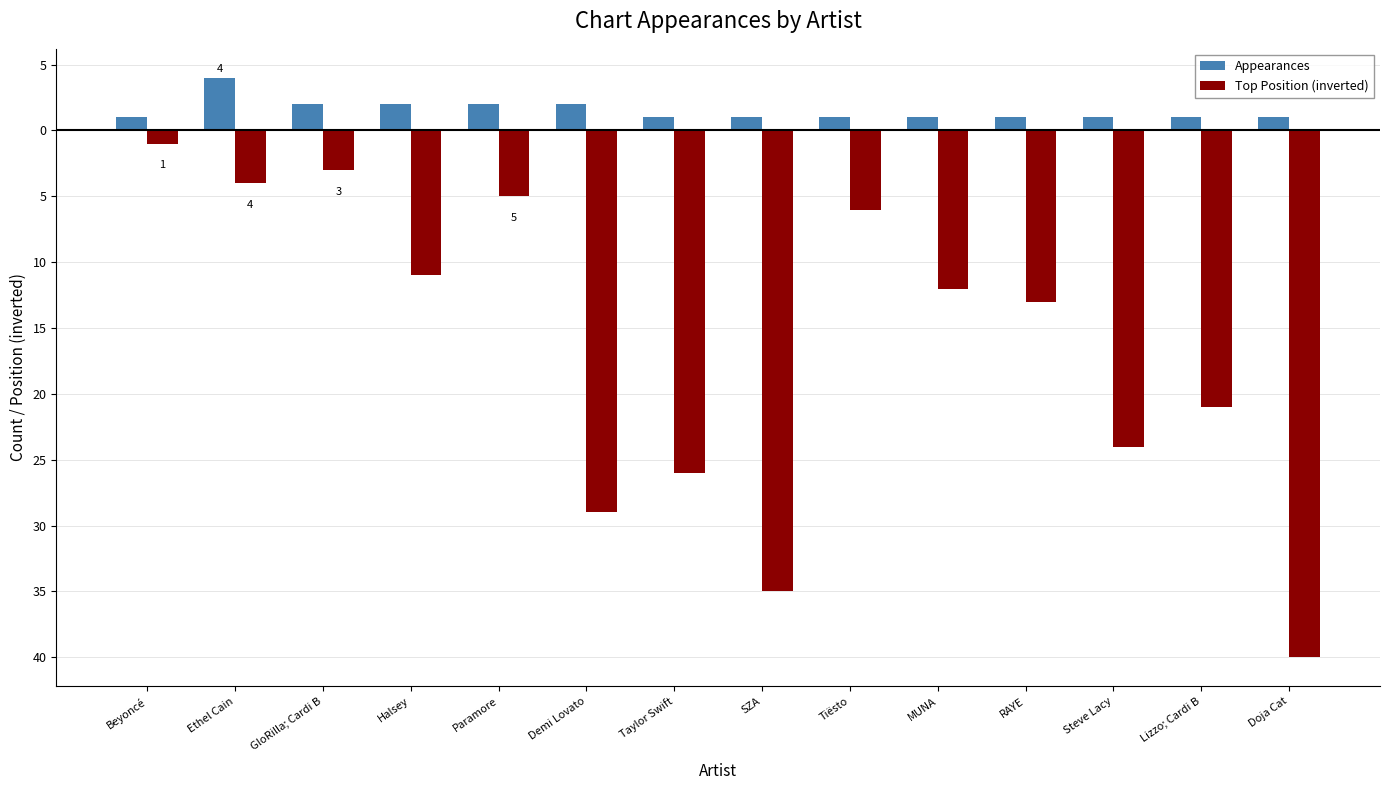

True or false: Appearances has a value of 1 at Tiësto.

True